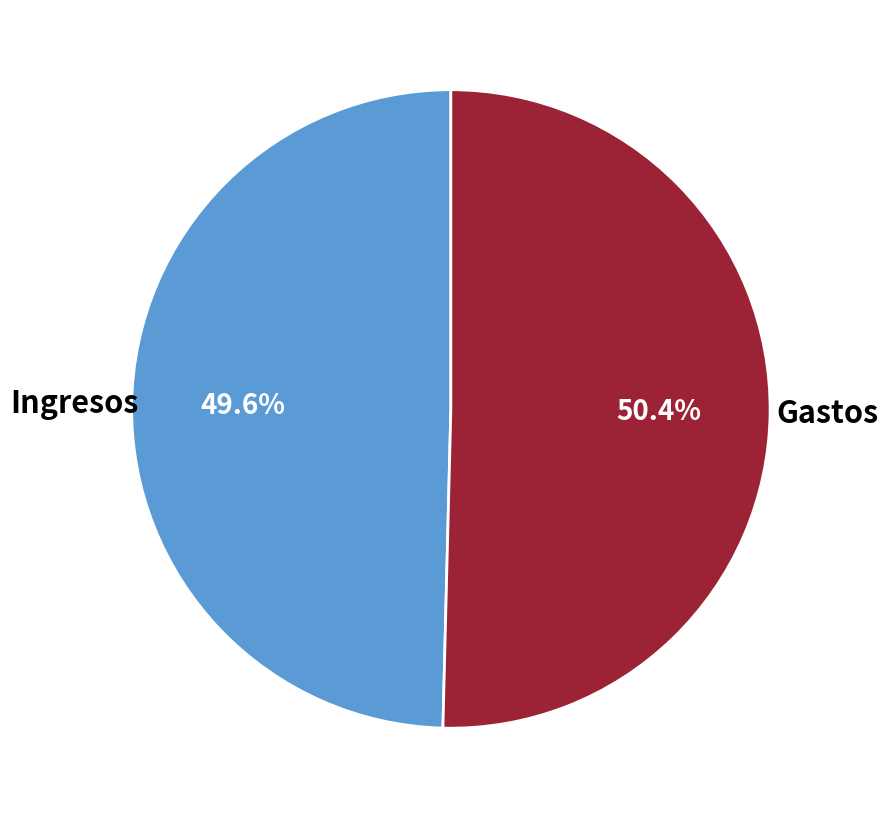

Is there a majority slice in this chart?

Yes